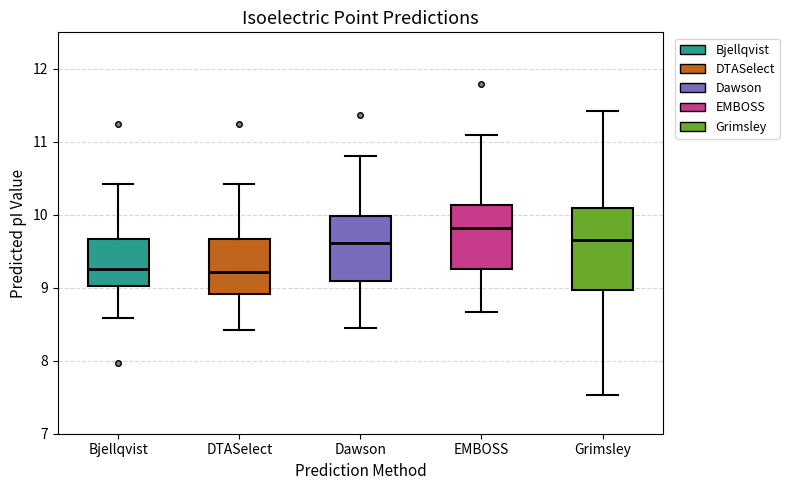

Comparing the boxes themselves (not the whiskers), which one is the tallest?

Grimsley